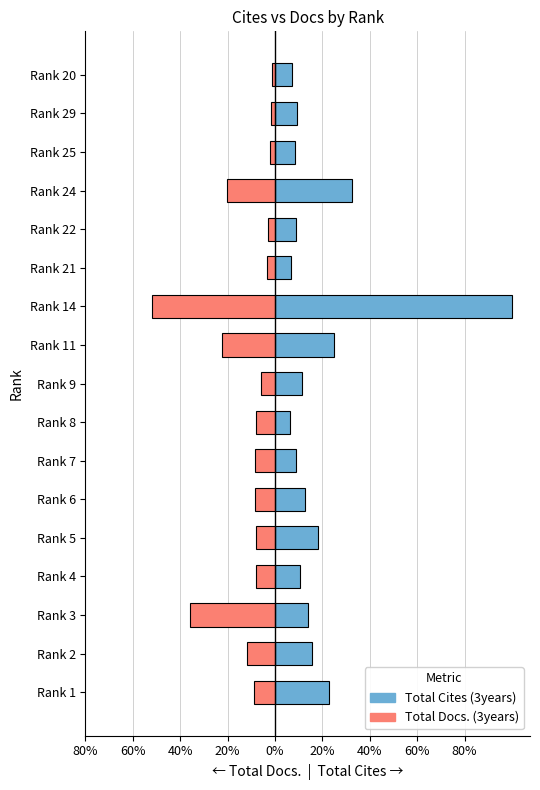

What is the difference between the highest and lowest values at 40%?

49.8